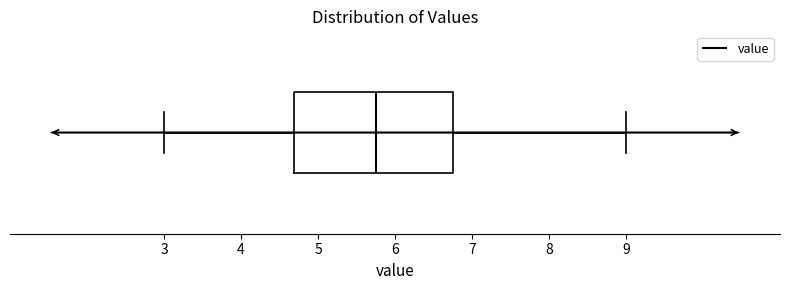

Read this box plot against the x-axis: the position of the median line, the range covered by the box, and the ends of both whiskers. The values are not printed on the chart, so give them approximately, as read against the axis.

median 5.8, box 4.7 to 6.8, whiskers 3.0 to 9.0